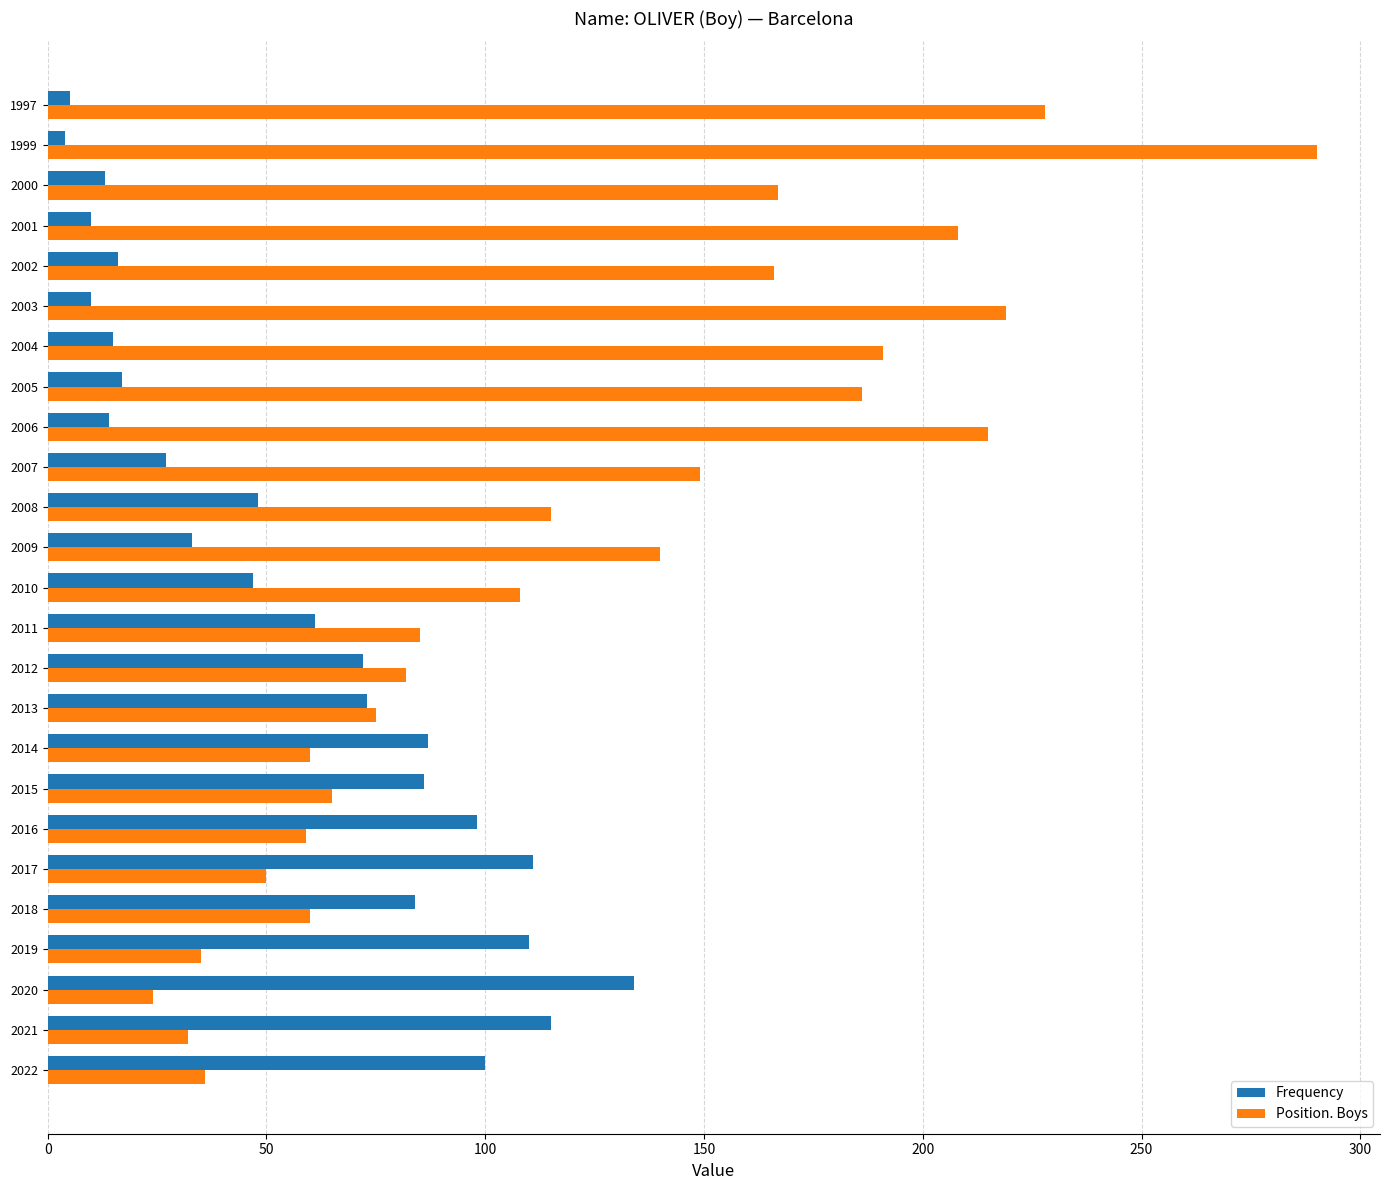

What is the greatest value displayed?

290